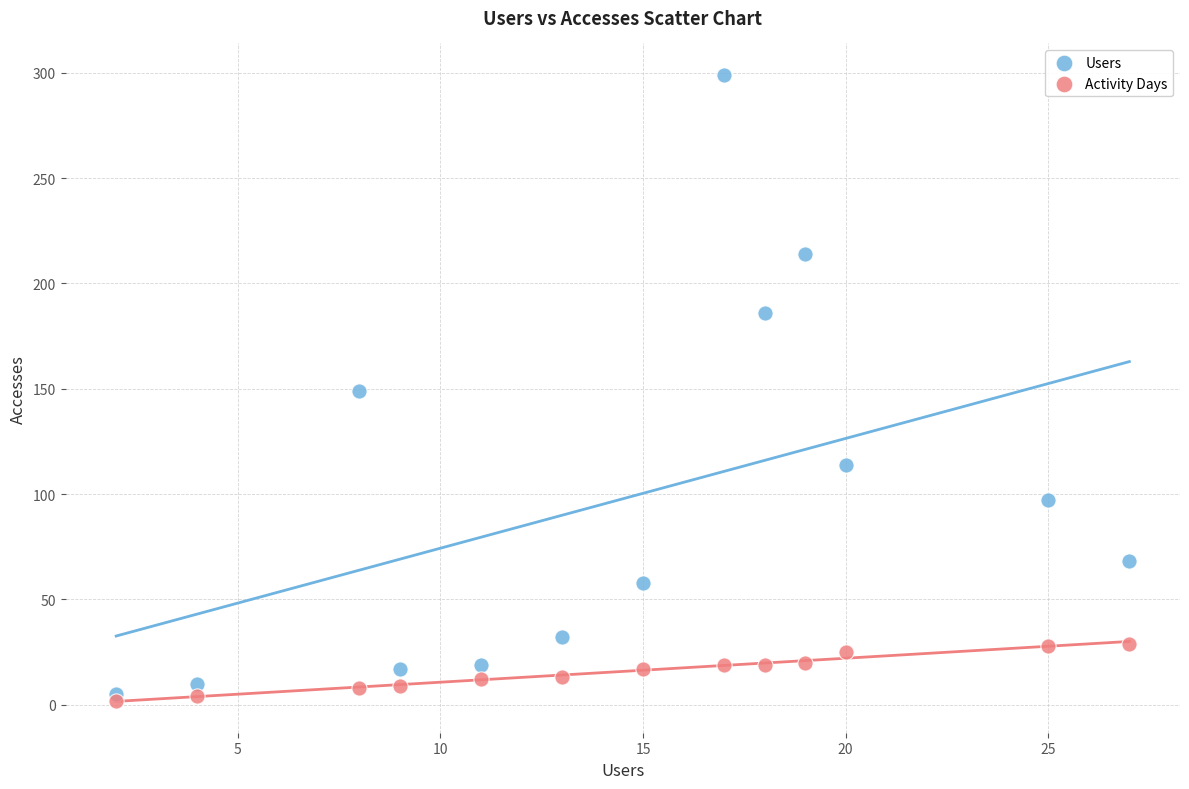

What are all the series names shown in the legend?

Users, Activity Days